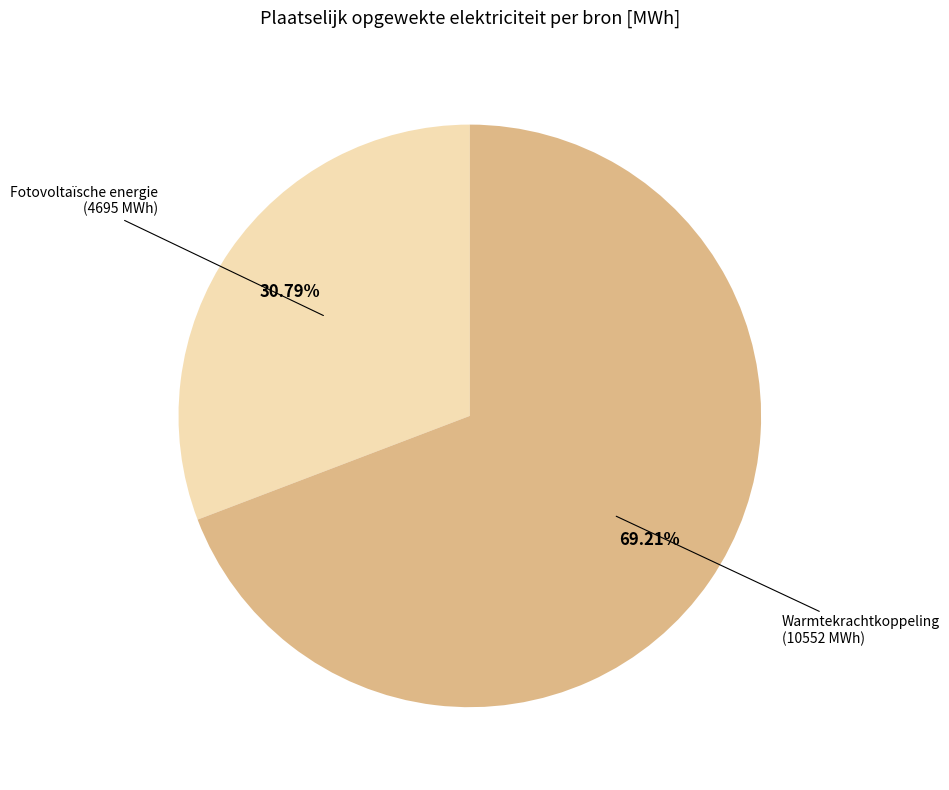

Count the number of slices in the pie.

2